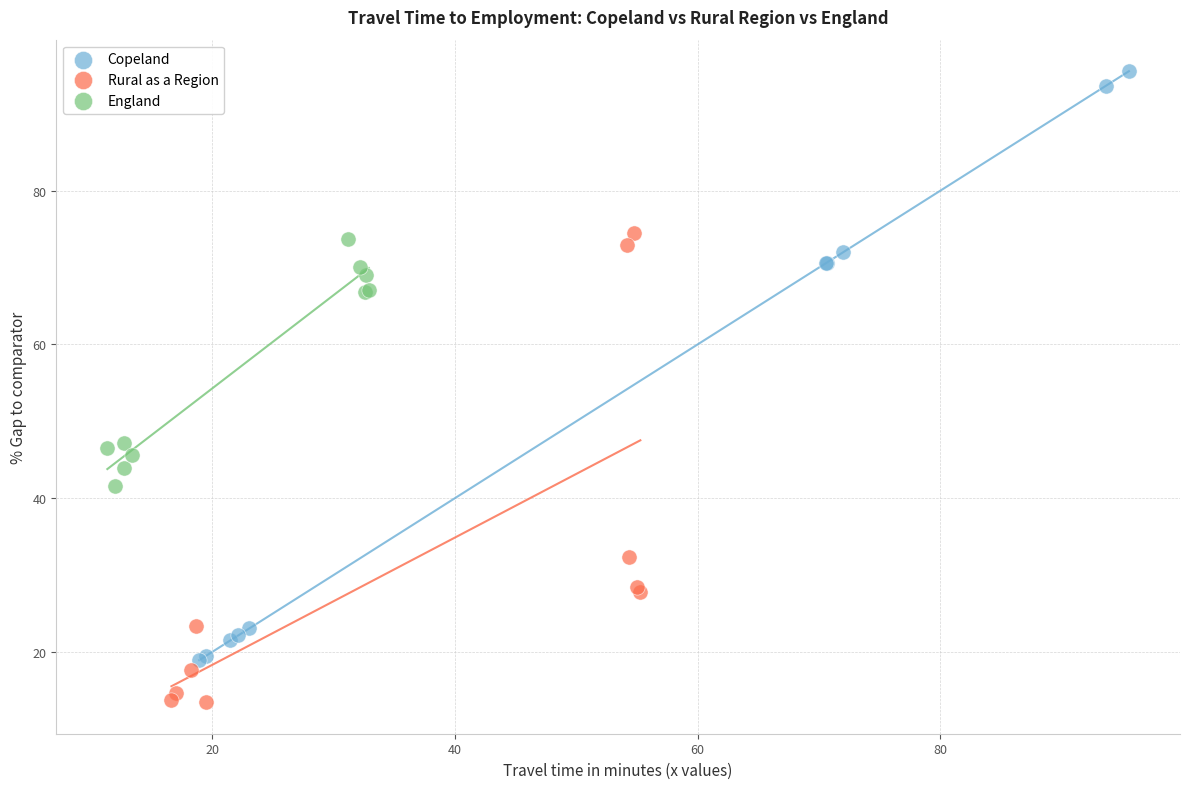

Which series has the widest spread of Y values?

Copeland